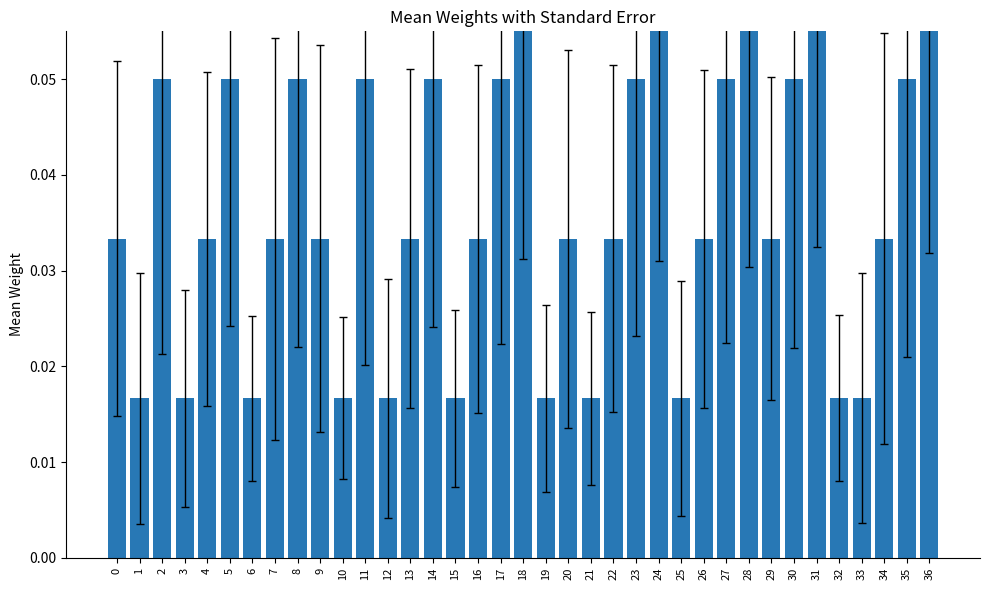

At which category does the chart reach its minimum across all series?

1